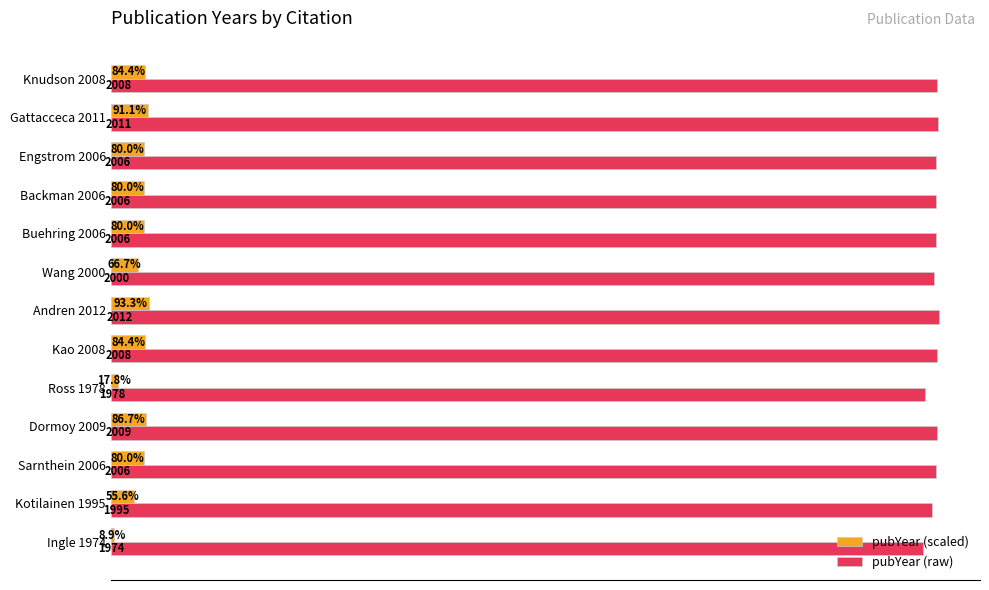

Which series has the largest total across all categories?

pubYear (raw)